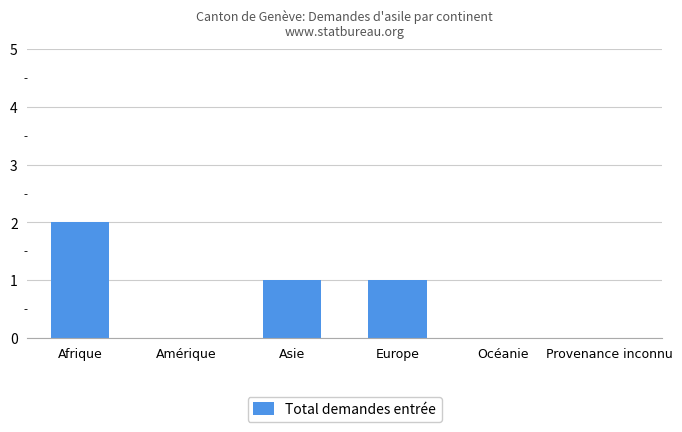

The chart shows a value of 2 at Afrique. True or false?

True